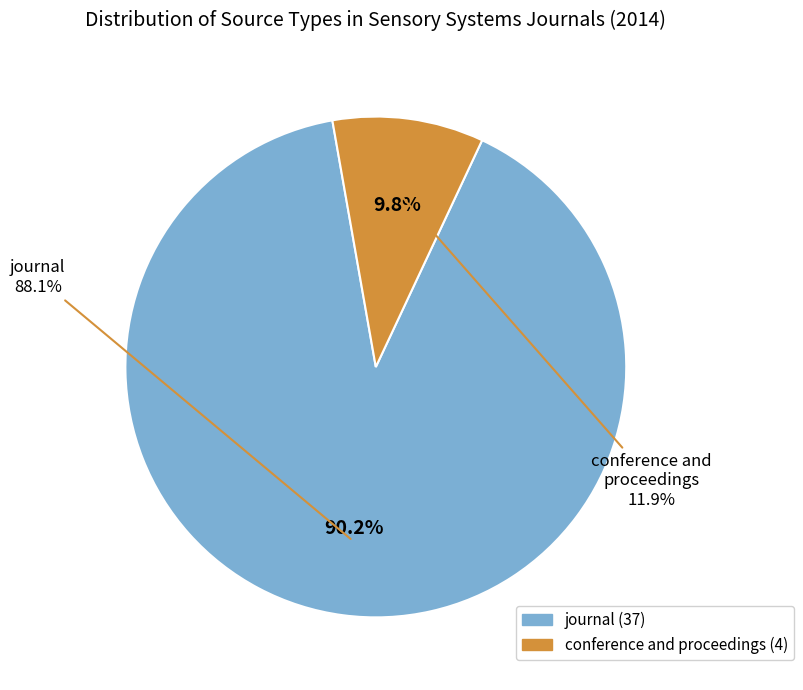

True or false: conference and proceedings accounts for 10% of the total.

True